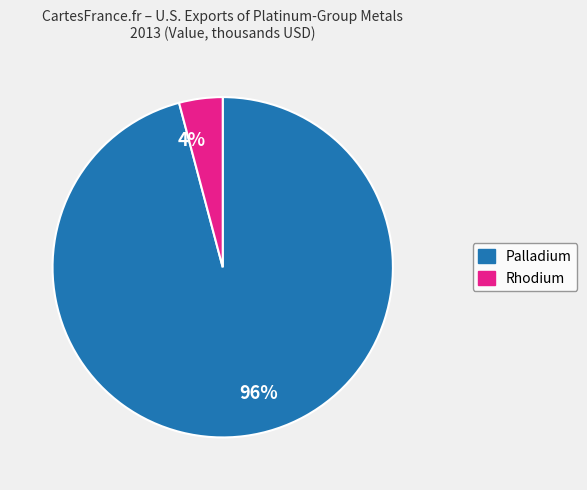

Which category accounts for the majority?

96%